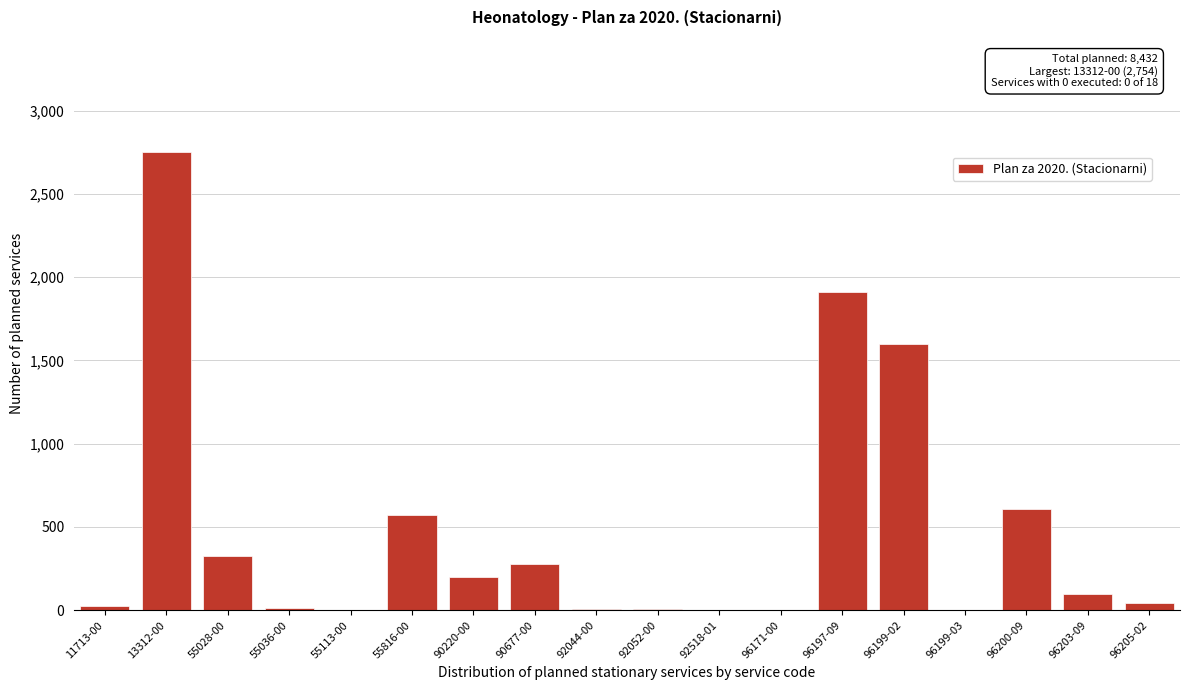

The value at 55816-00 is 571. True or false?

True